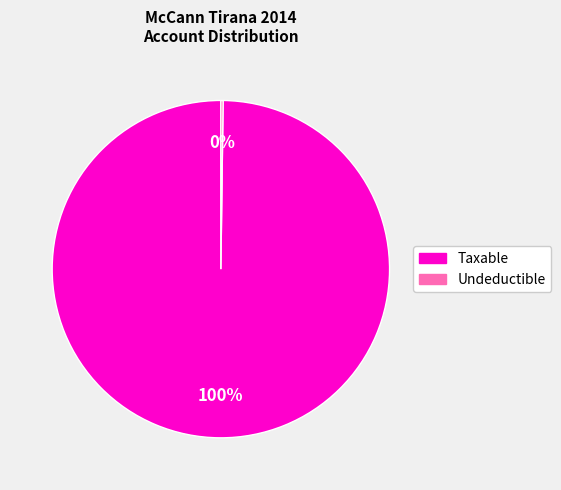

To the nearest percent, what is the average slice percentage?

50%